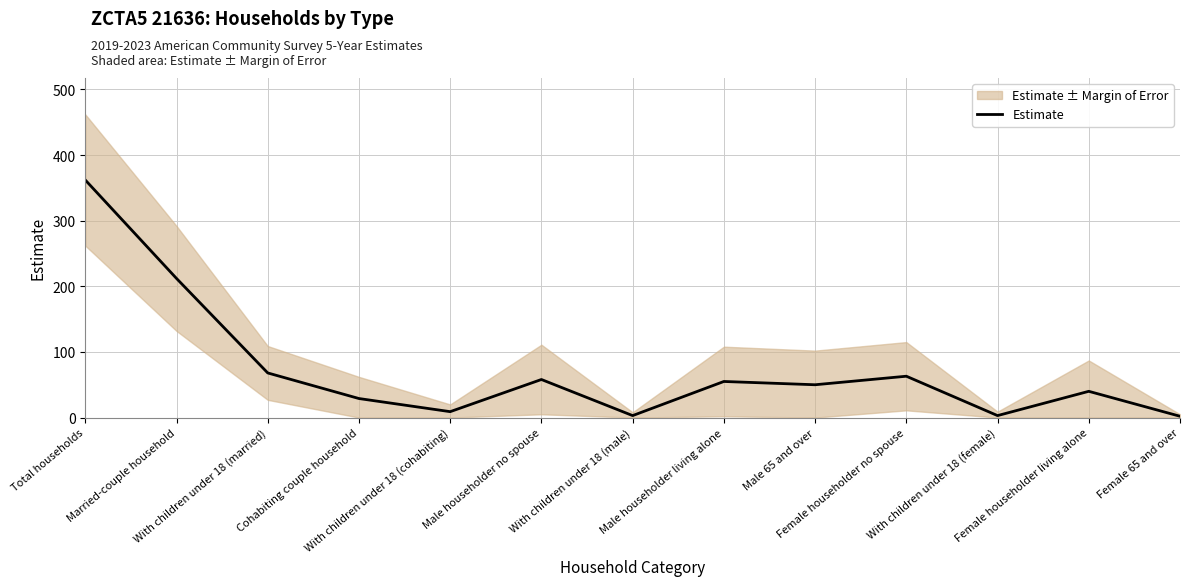

What is the label of the 10th point from the left?

Female householder no spouse